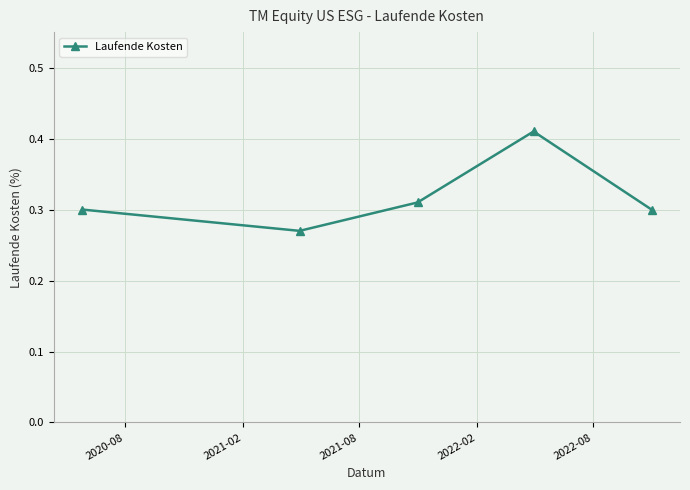

How many interior local valleys (lower than both neighbors) does the data have?

1